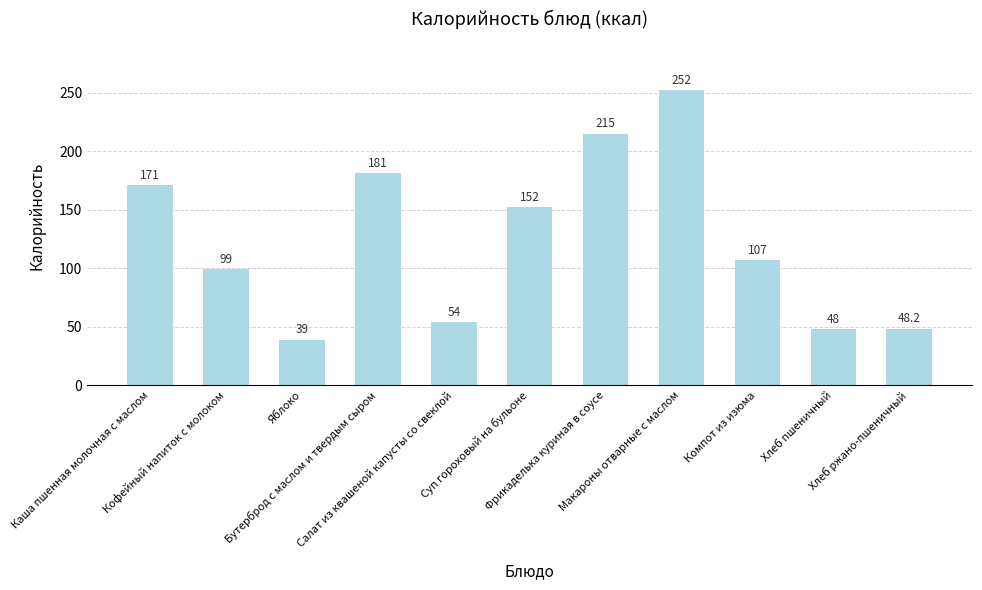

True or false: the data shows 39.0 at Яблоко.

True